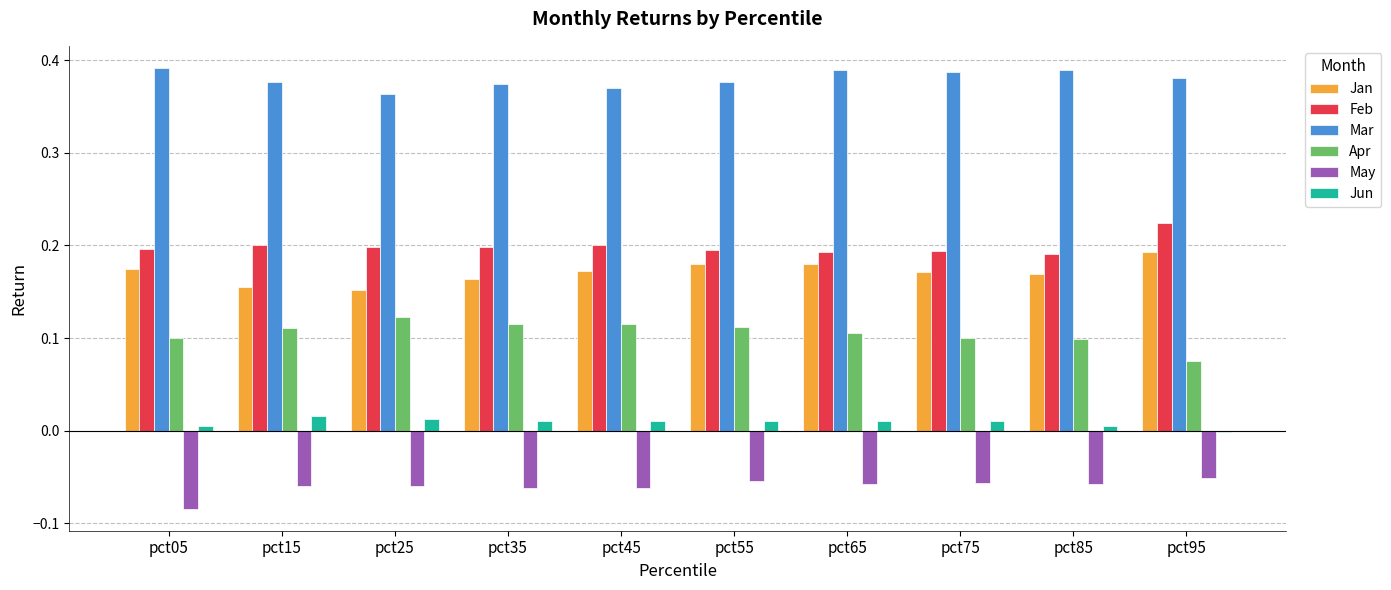

At which category does the chart reach its minimum across all series?

pct05